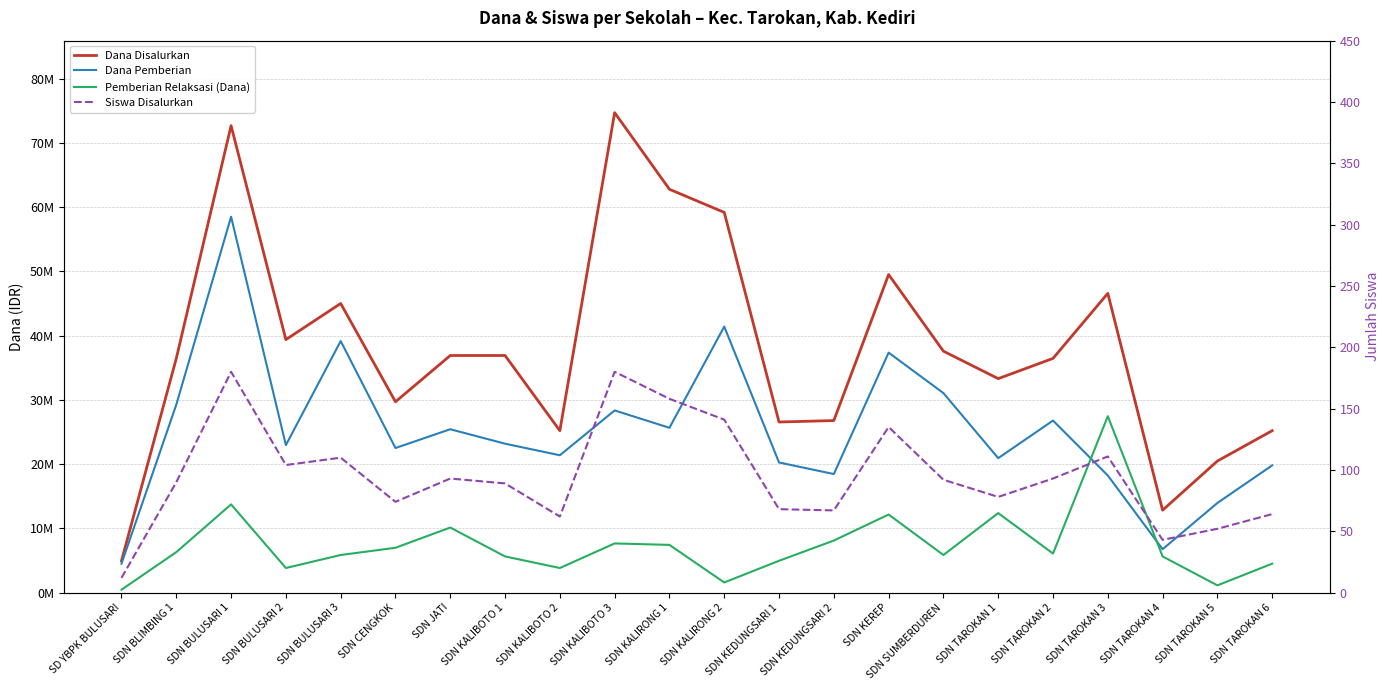

What is the approximate value of Siswa Disalurkan at SDN BULUSARI 1, to the nearest 5?

180